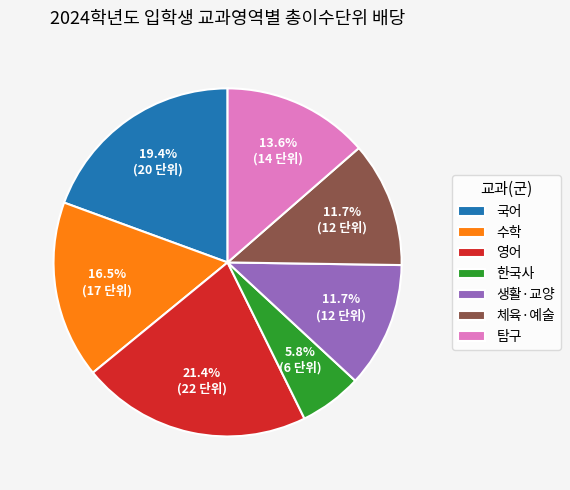

To the nearest percent, what is the average slice percentage?

14%